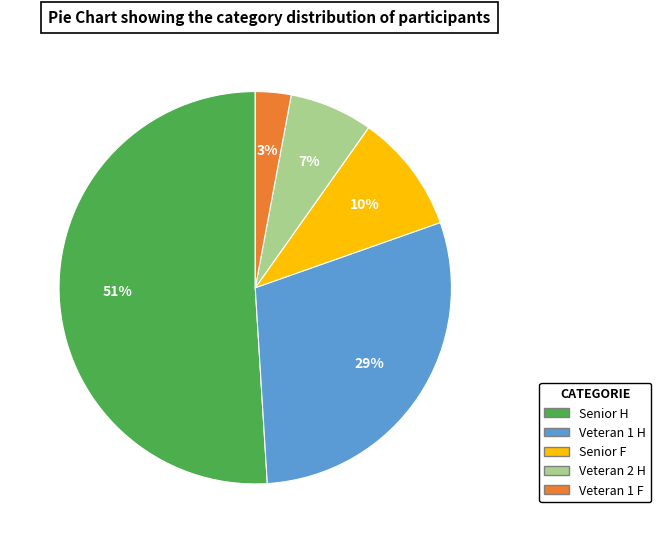

Is the sum of Veteran 2 H and Senior F greater than half?

No